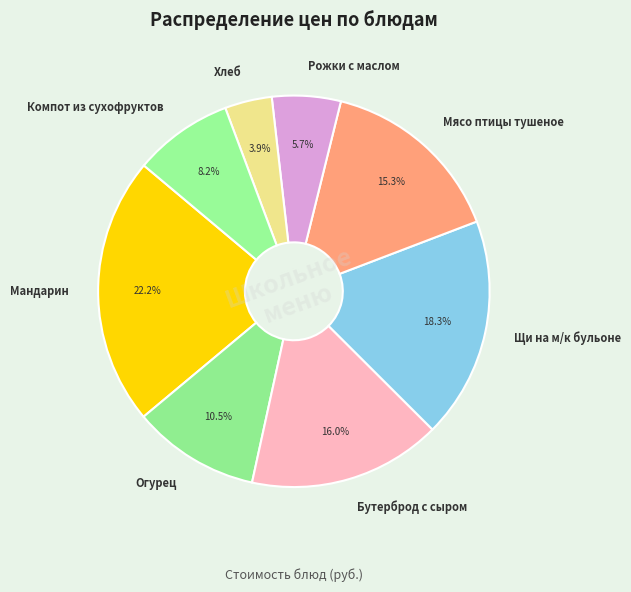

The Мандарин slice represents 22% of the pie. True or false?

True